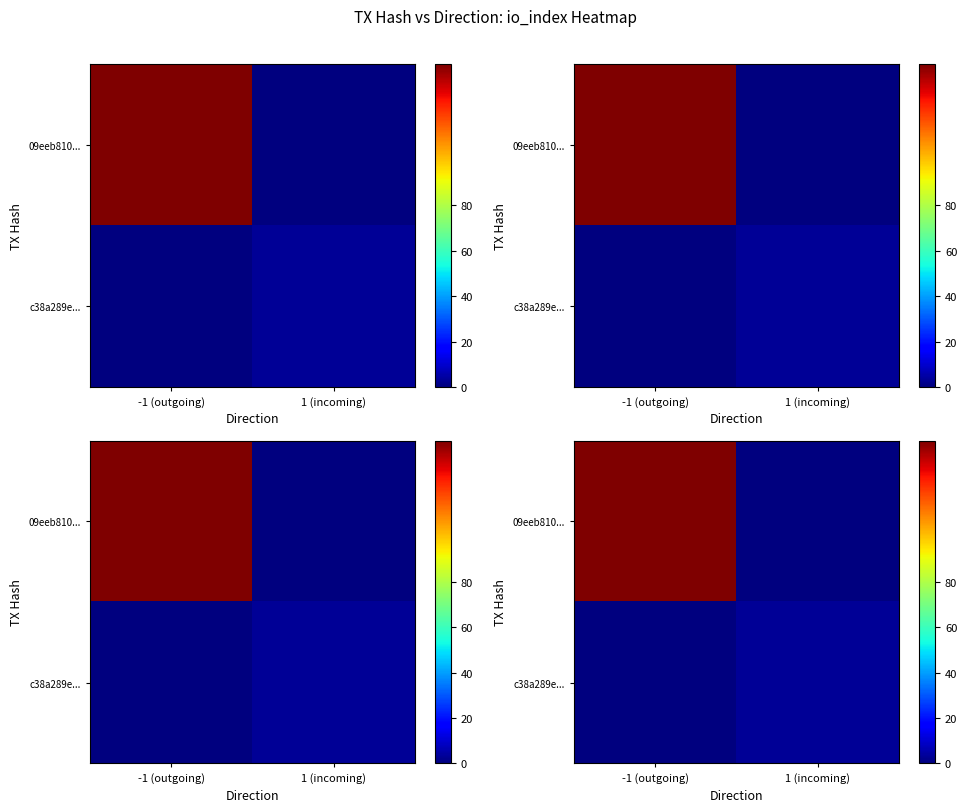

List the series in order of their overall mean, highest first.

09eeb810..., c38a289e...